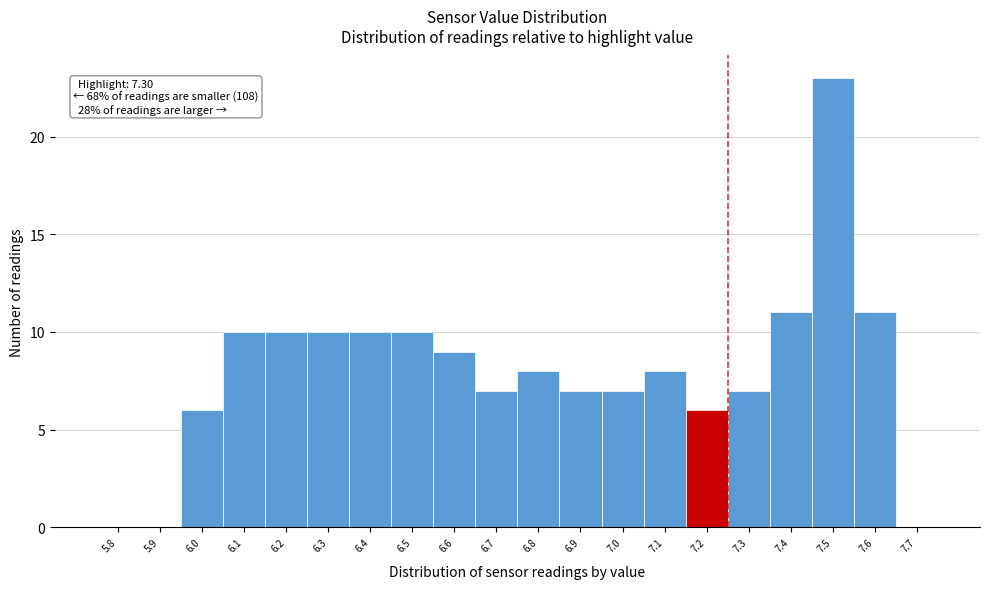

Reading right to left, what are all the values shown in this chart?

7.7=0	7.6=11	7.5=23	7.4=11	7.3=7	7.2=6	7.1=8	7.0=7	6.9=7	6.8=8	6.7=7	6.6=9	6.5=10	6.4=10	6.3=10	6.2=10	6.1=10	6.0=6	5.9=0	5.8=0